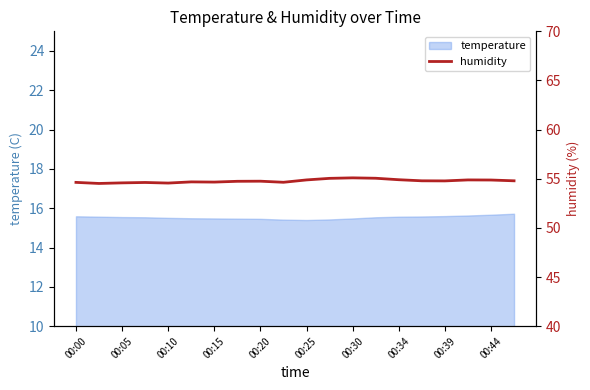

What is the minimum value for temperature?

15.4